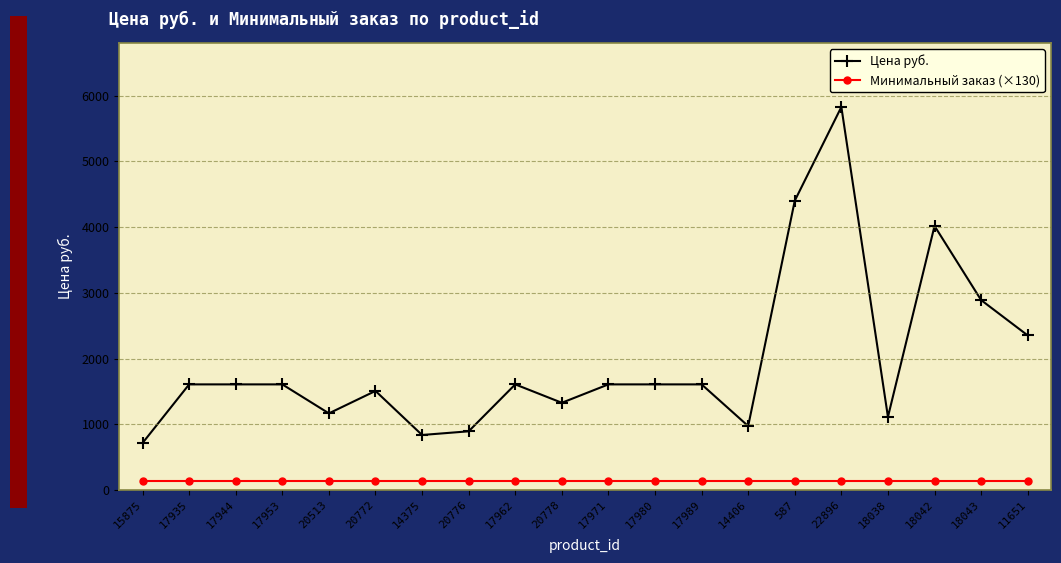

What is the label of the 13th point from the left?

17989